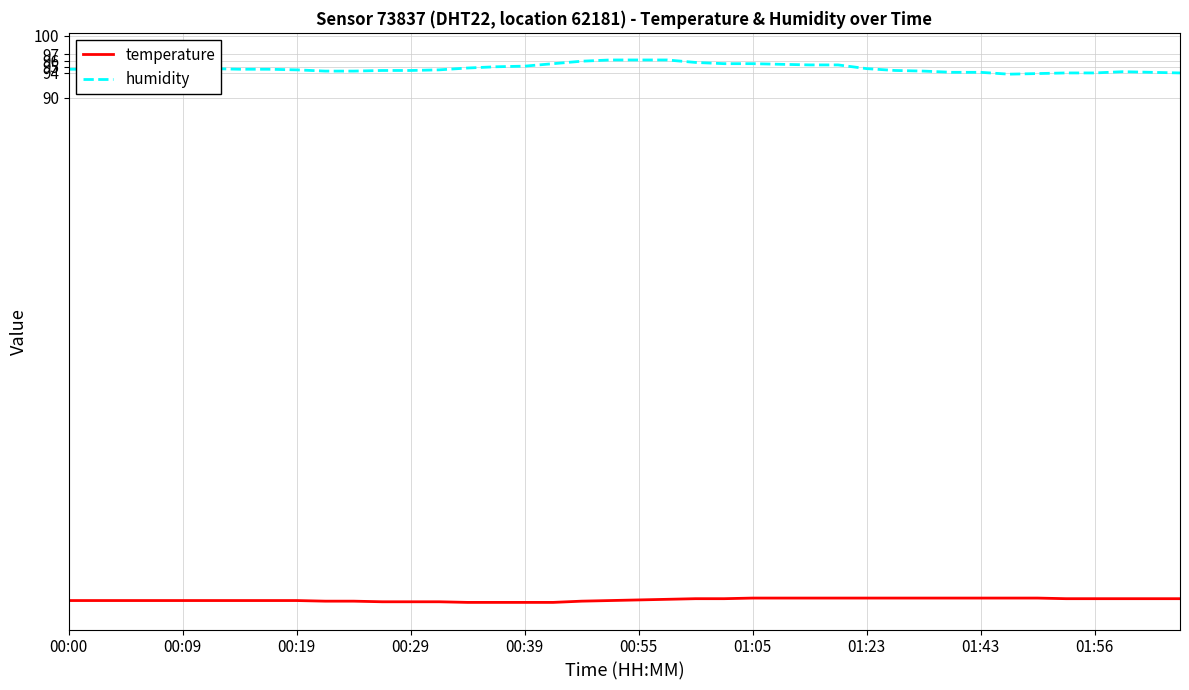

What is the highest value of the humidity series?

96.1